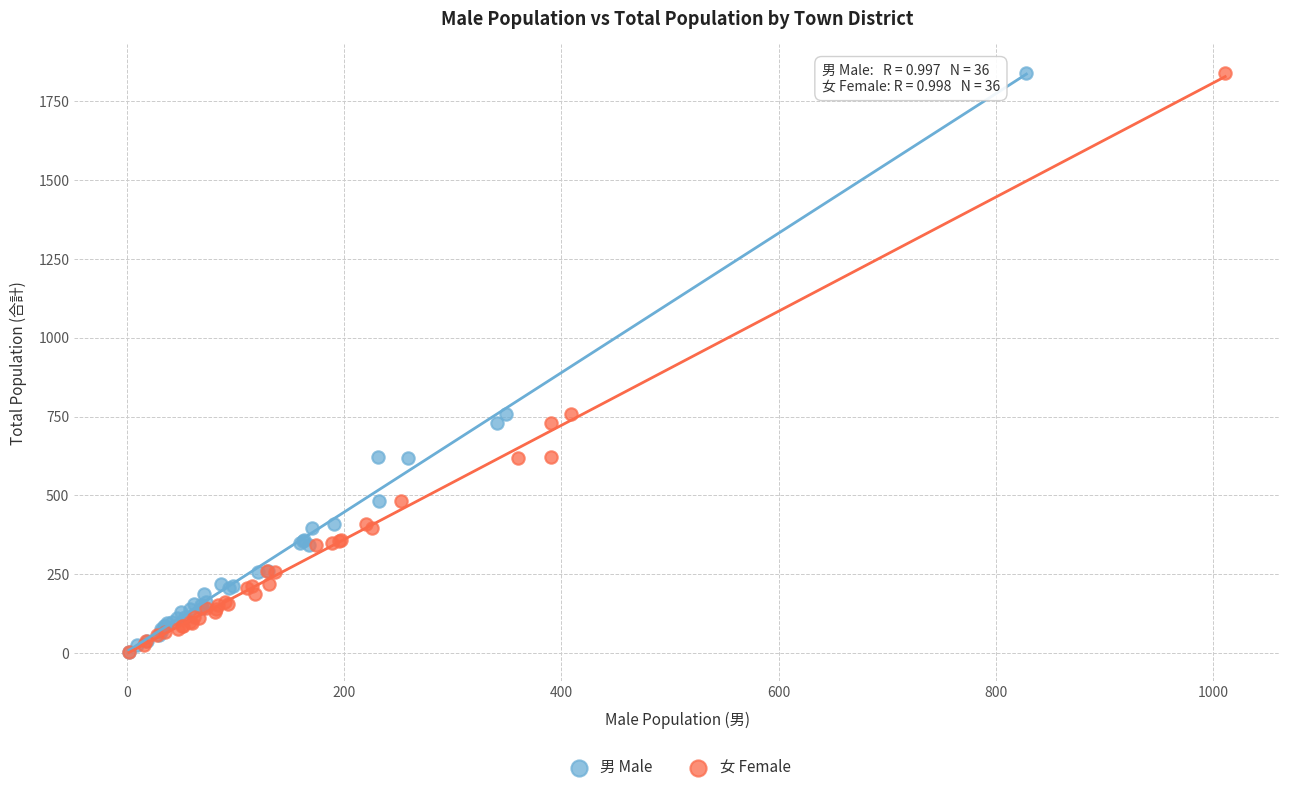

What are all the series names shown in the legend?

男 Male, 女 Female